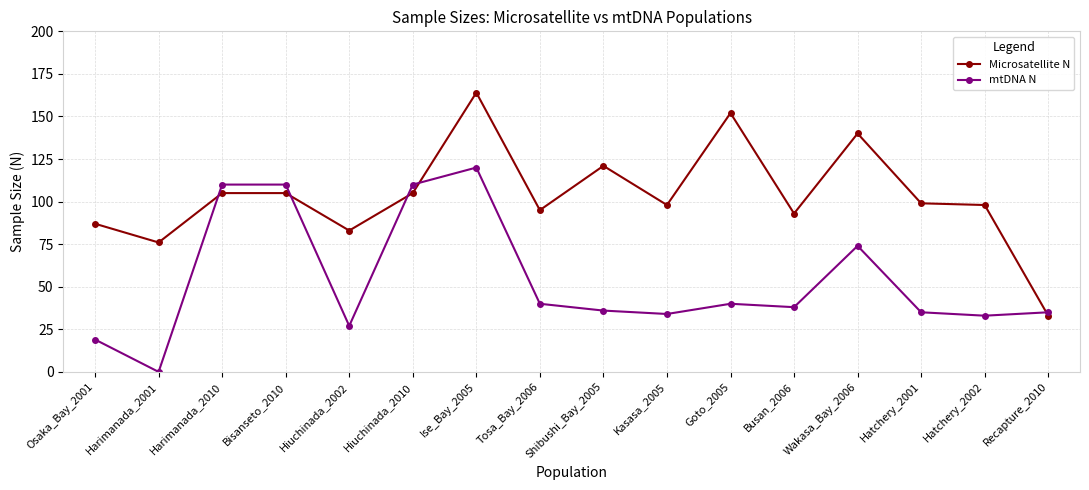

How many times do mtDNA N and Microsatellite N cross each other?

5